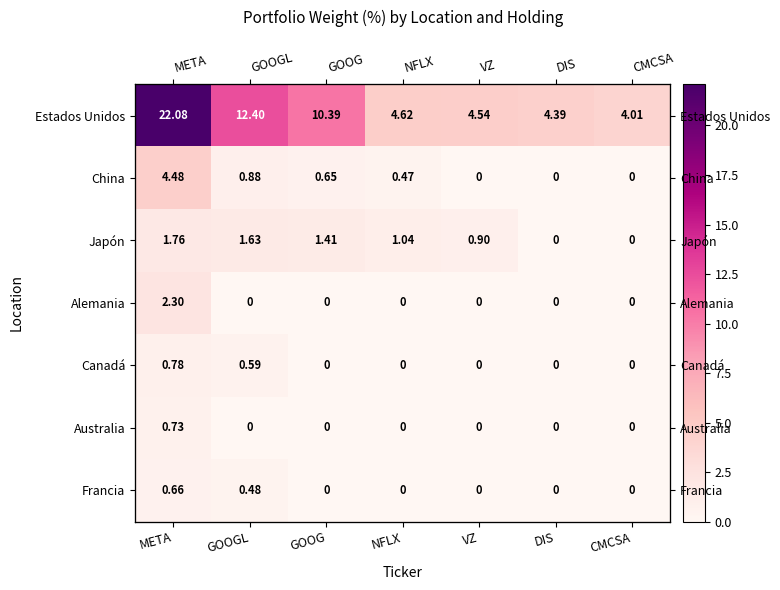

How many data points does each series have?

7